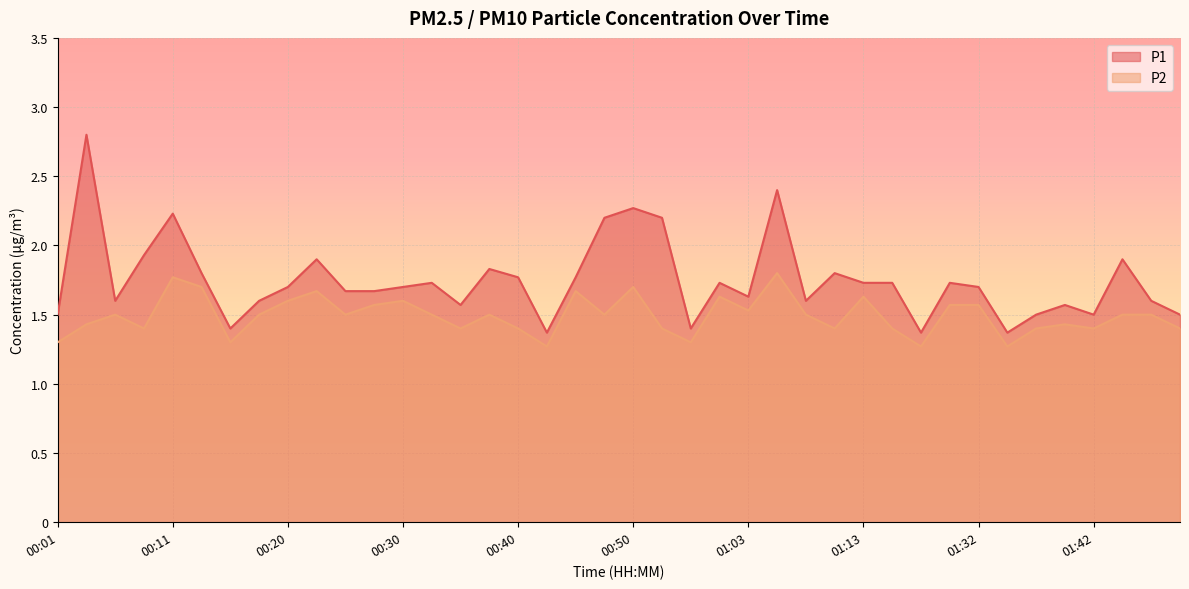

What is the label of the 4th point from the left?

00:08